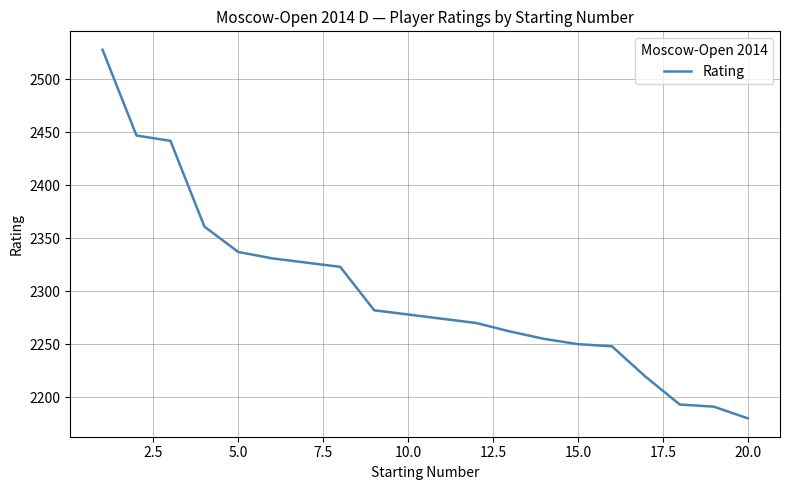

What is the difference between the maximum and minimum values?

348